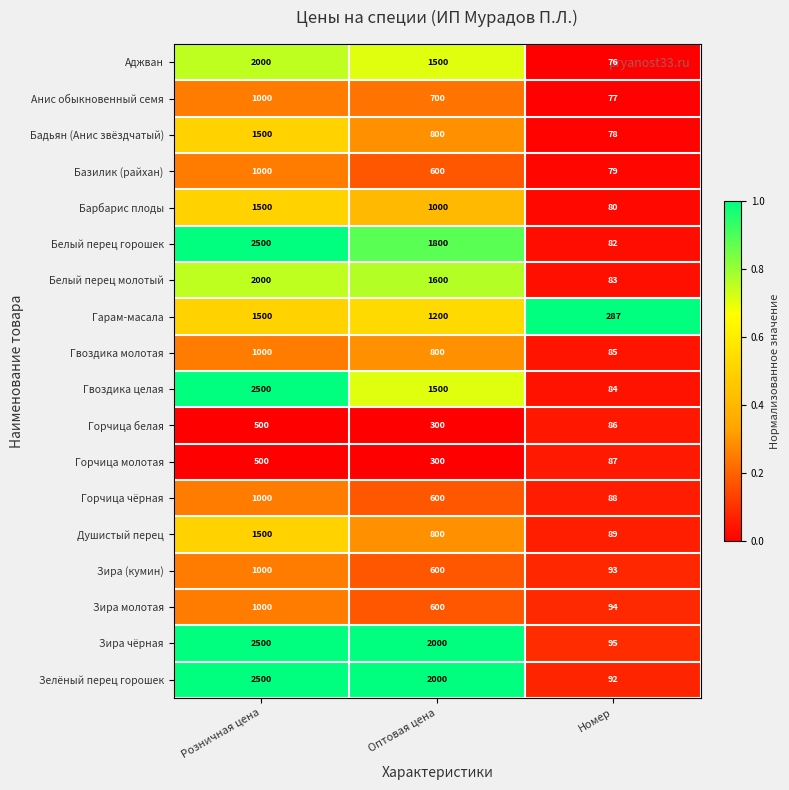

At which category is the sum across all series the highest?

Розничная цена